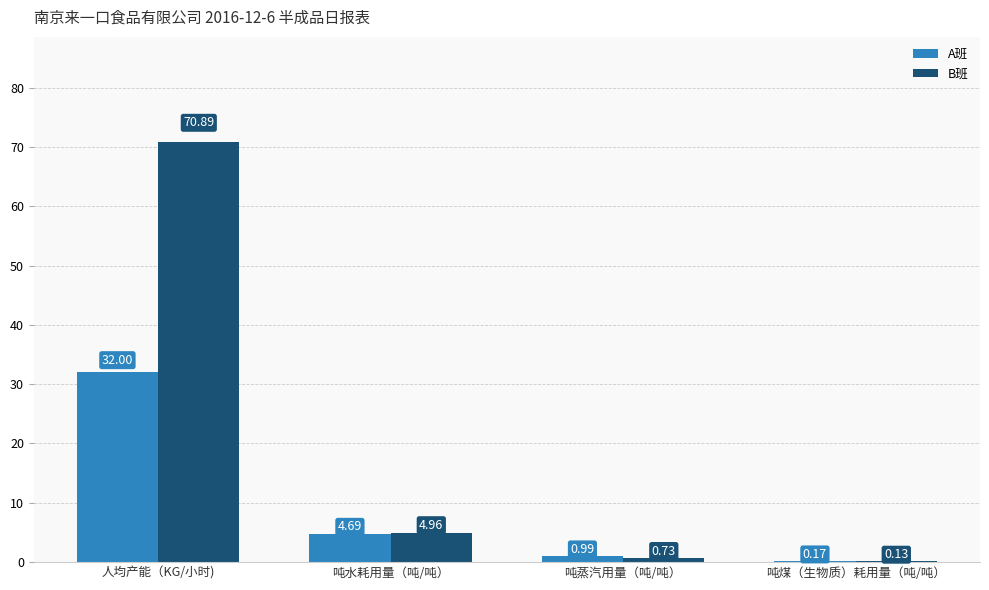

What is the total value across all series at 吨水耗用量（吨/吨）?

9.7